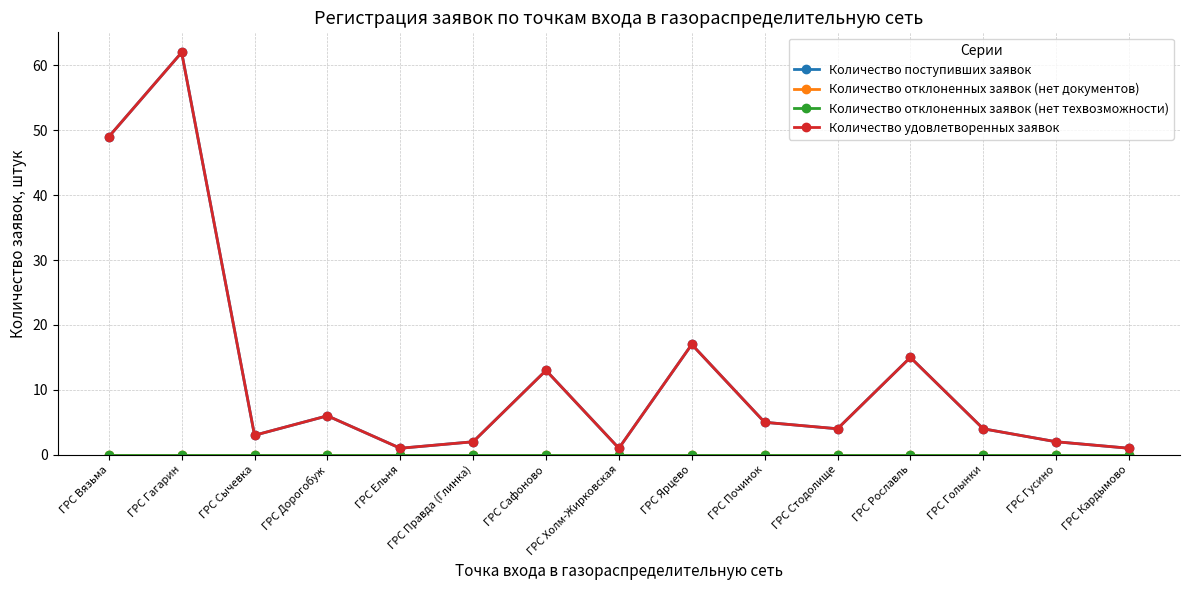

Is this an area chart (filled region under the line)?

No